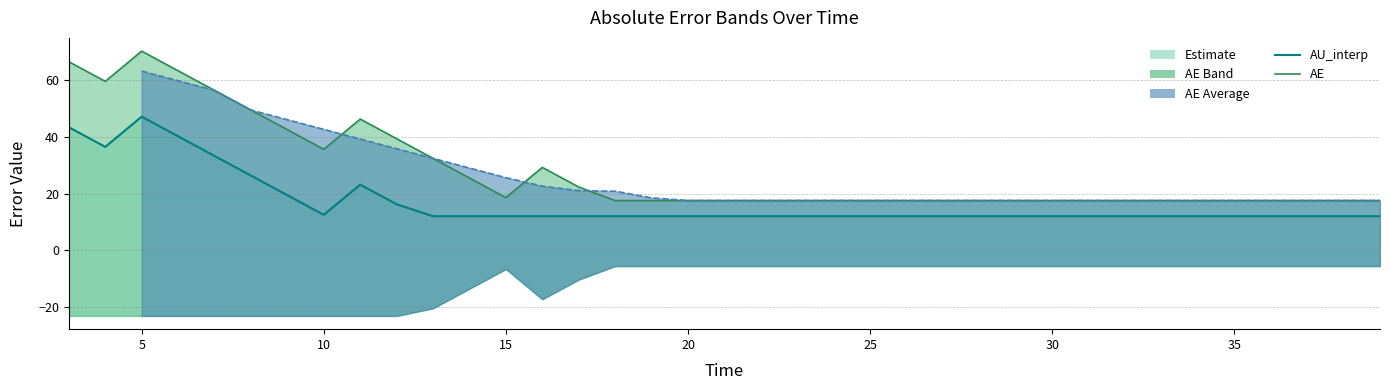

Does the chart have visible grid lines?

Yes